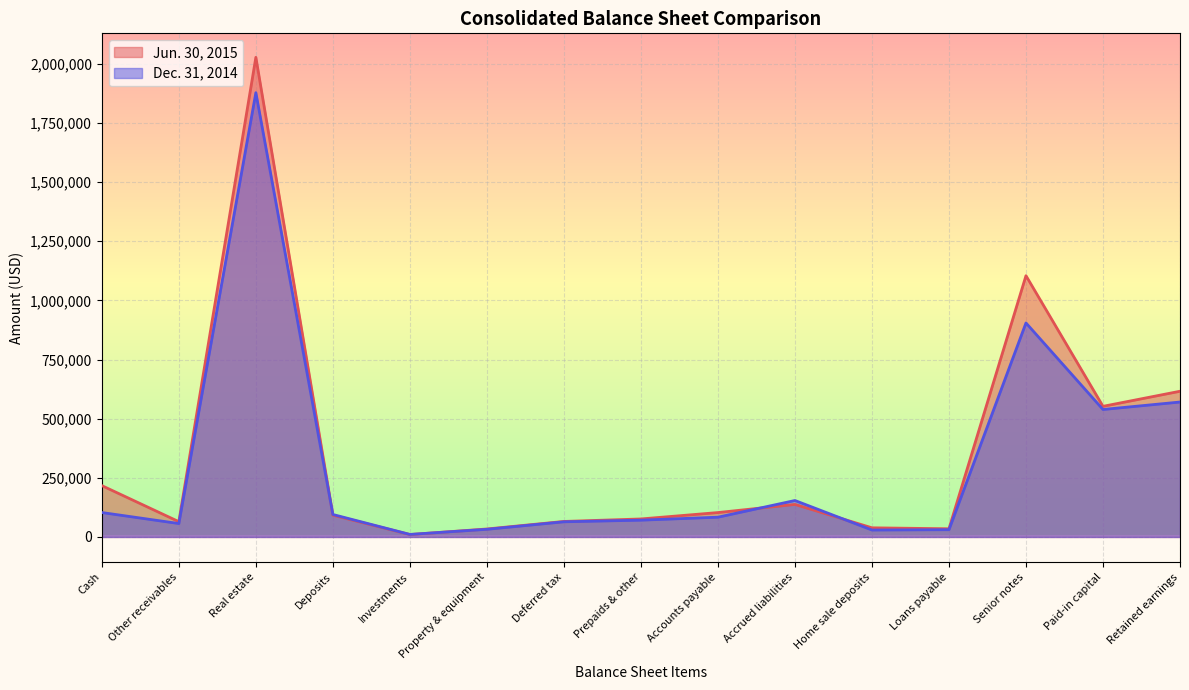

At which label does Jun. 30, 2015 reach its peak?

Real estate